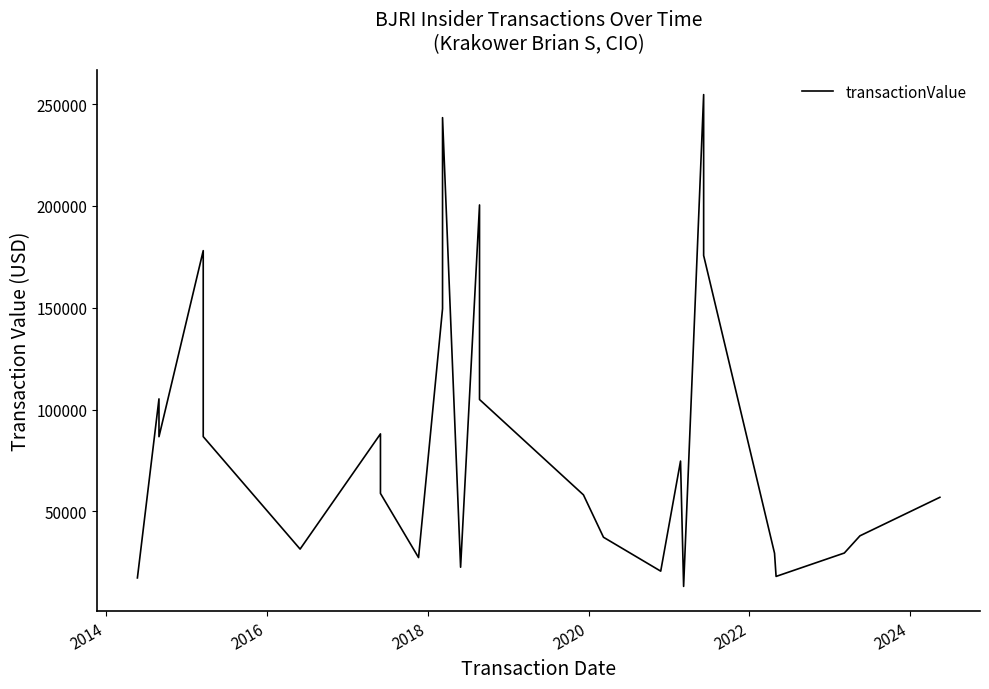

At which category does the data reach its first local valley?

2016